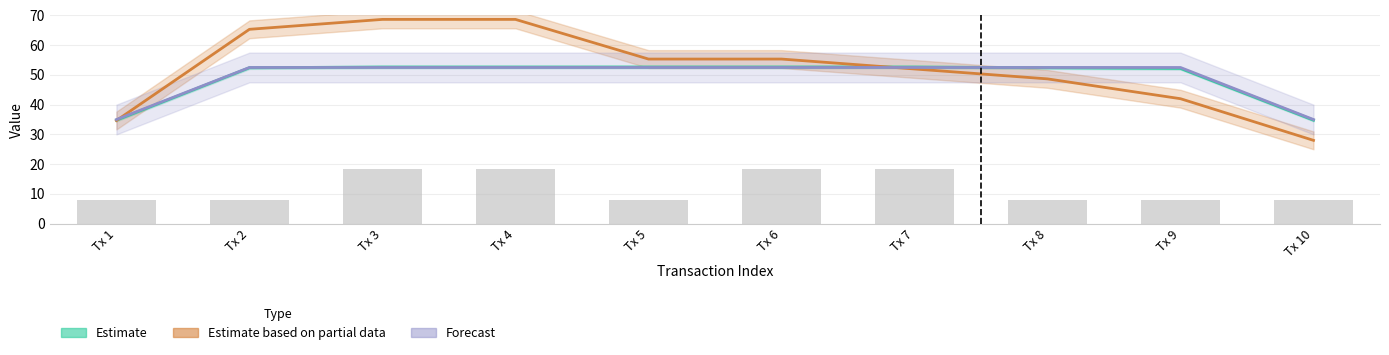

How many data points in Estimate based on partial data are above 55?

5